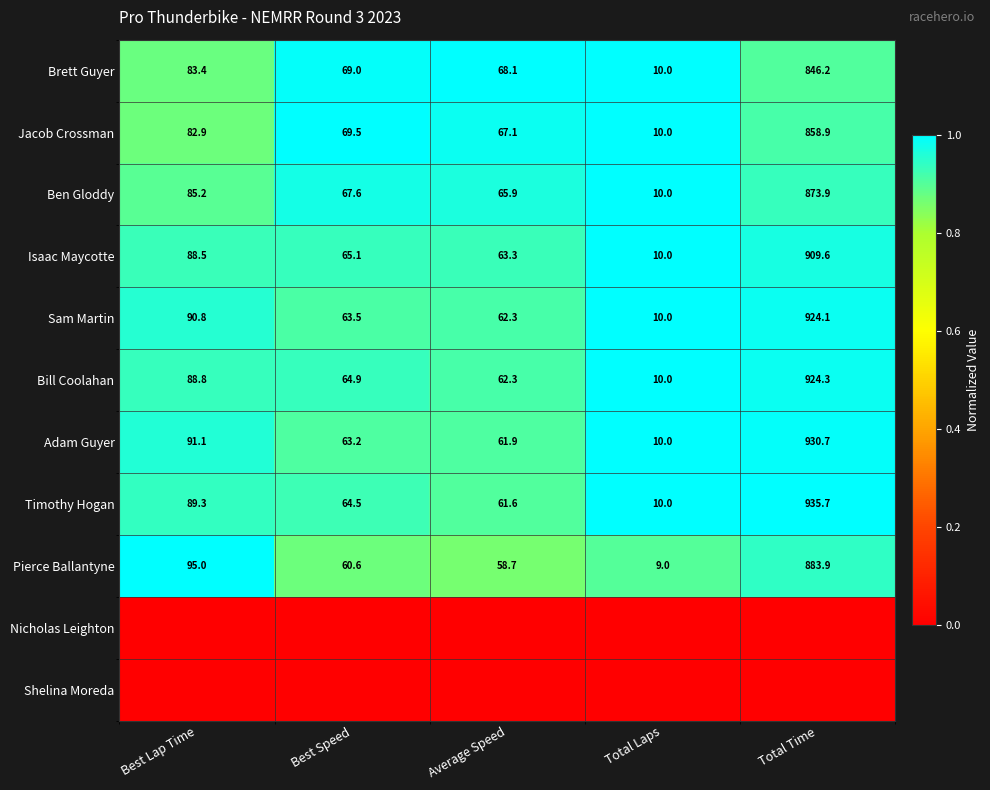

What is the maximum value for Isaac Maycotte?

909.6